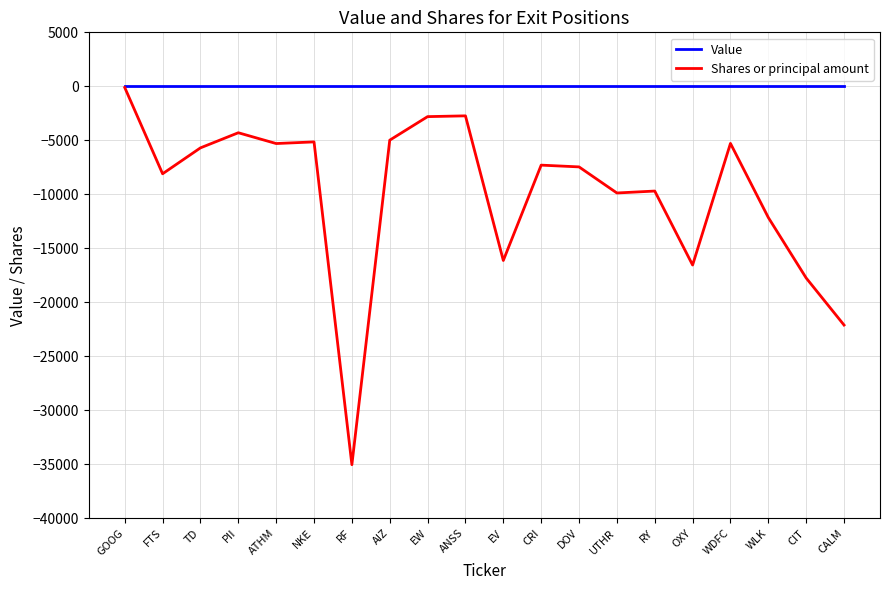

Rank the series by their average value, from highest to lowest.

Value, Shares or principal amount